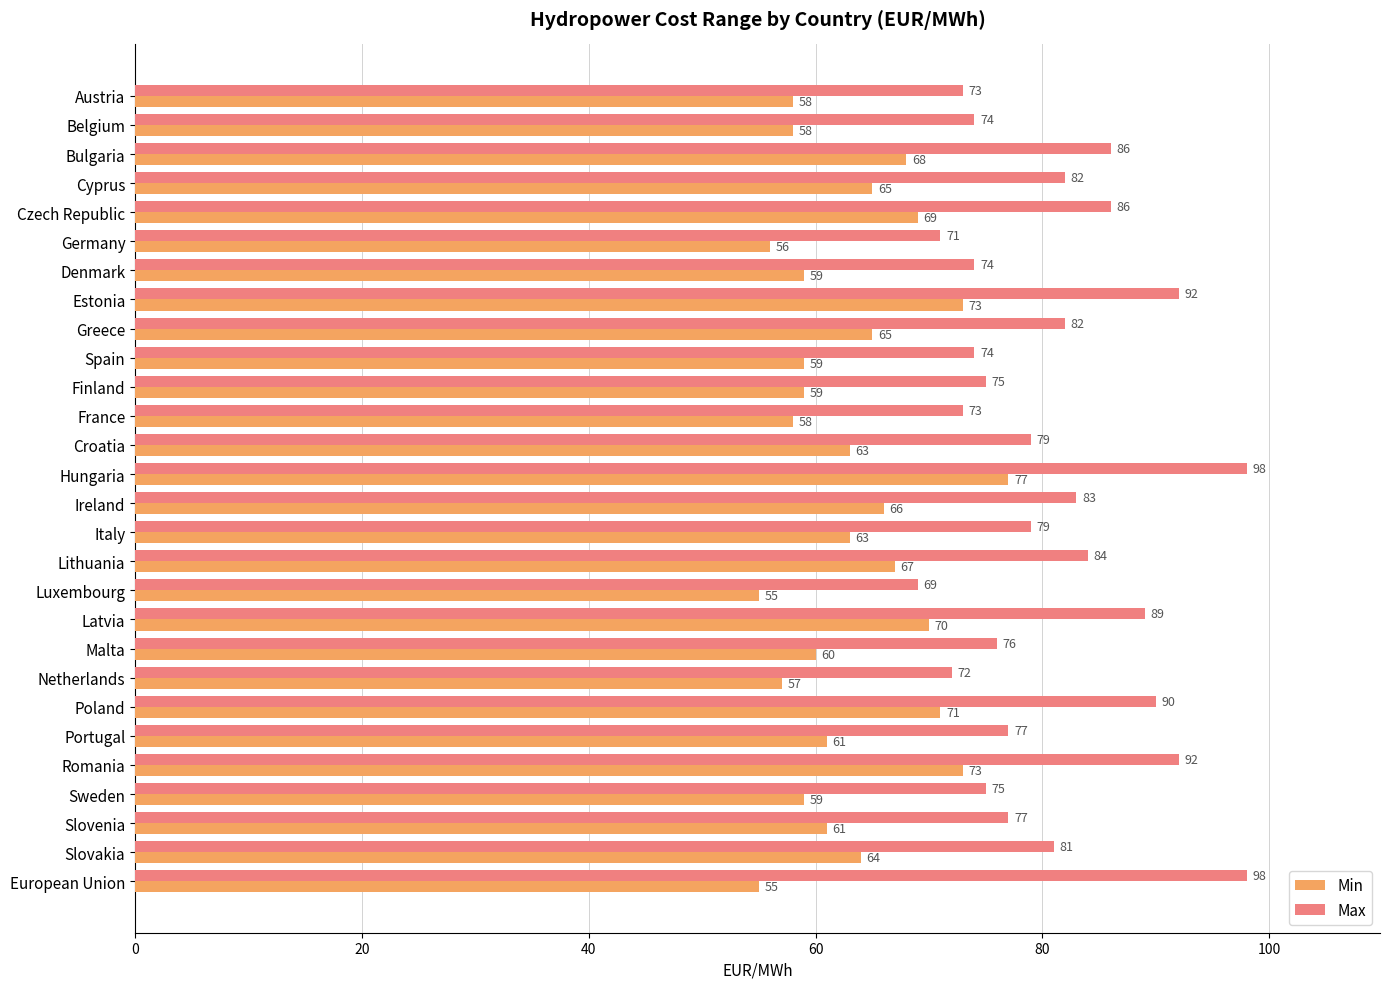

What is the minimum value shown in the chart?

55